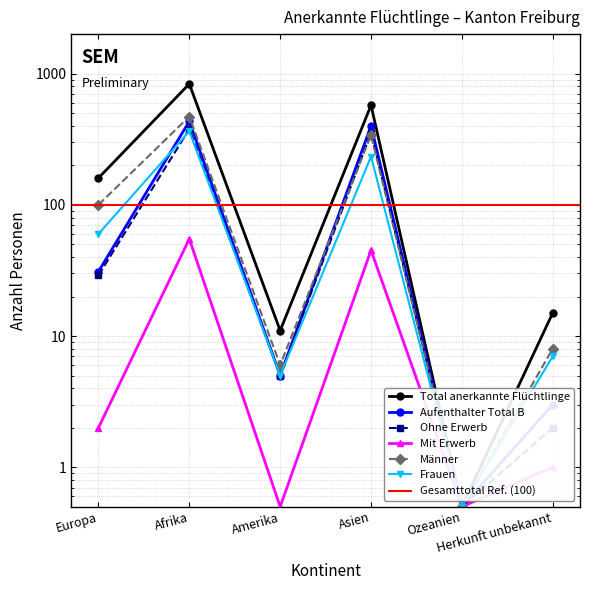

The Ohne Erwerb series shows 15.0 at Europa. True or false?

False